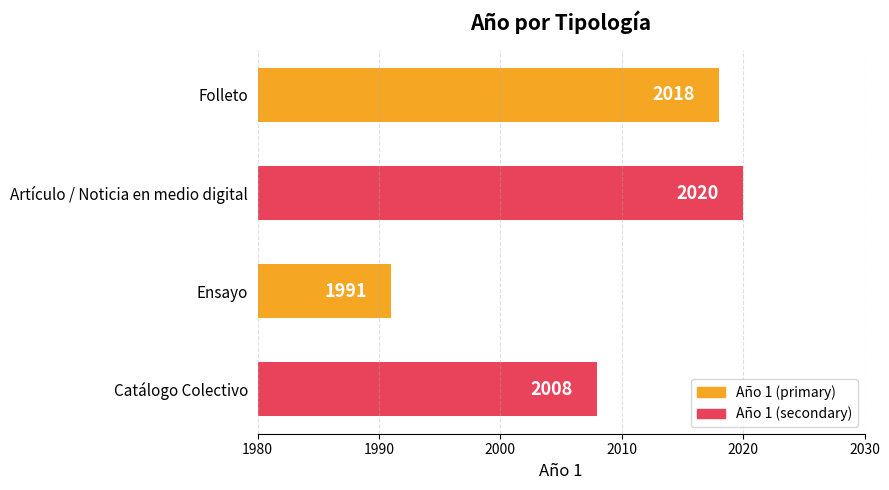

List the labels in order of value, smallest first.

Ensayo, Catálogo Colectivo, Folleto, Artículo / Noticia en medio digital